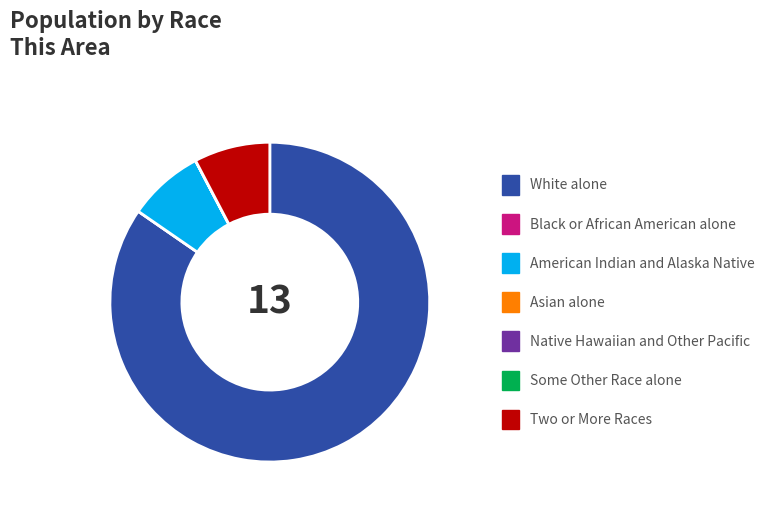

Which category has the biggest portion of the pie?

White alone